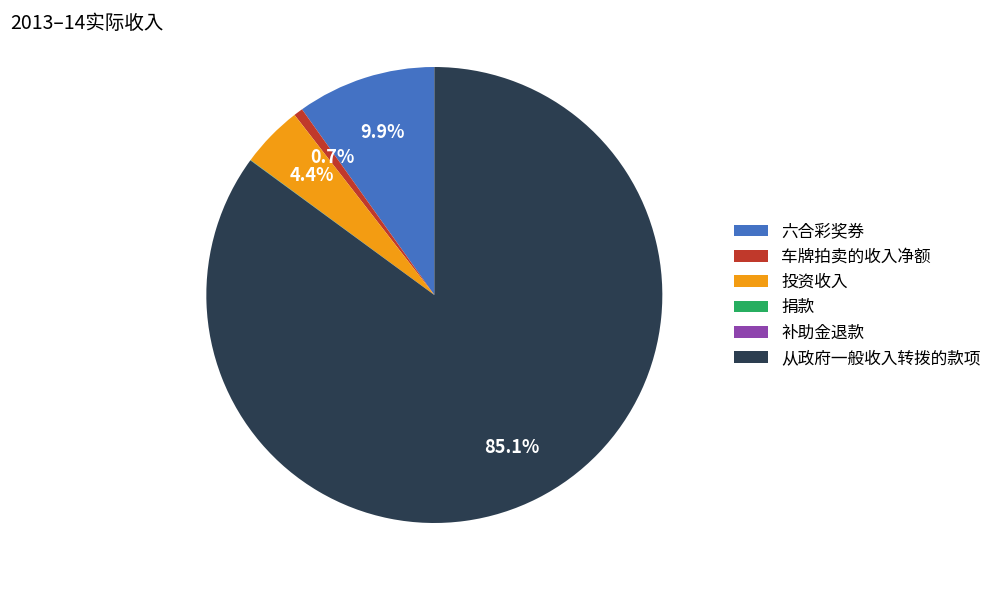

What is the majority slice?

从政府一般收入转拨的款项